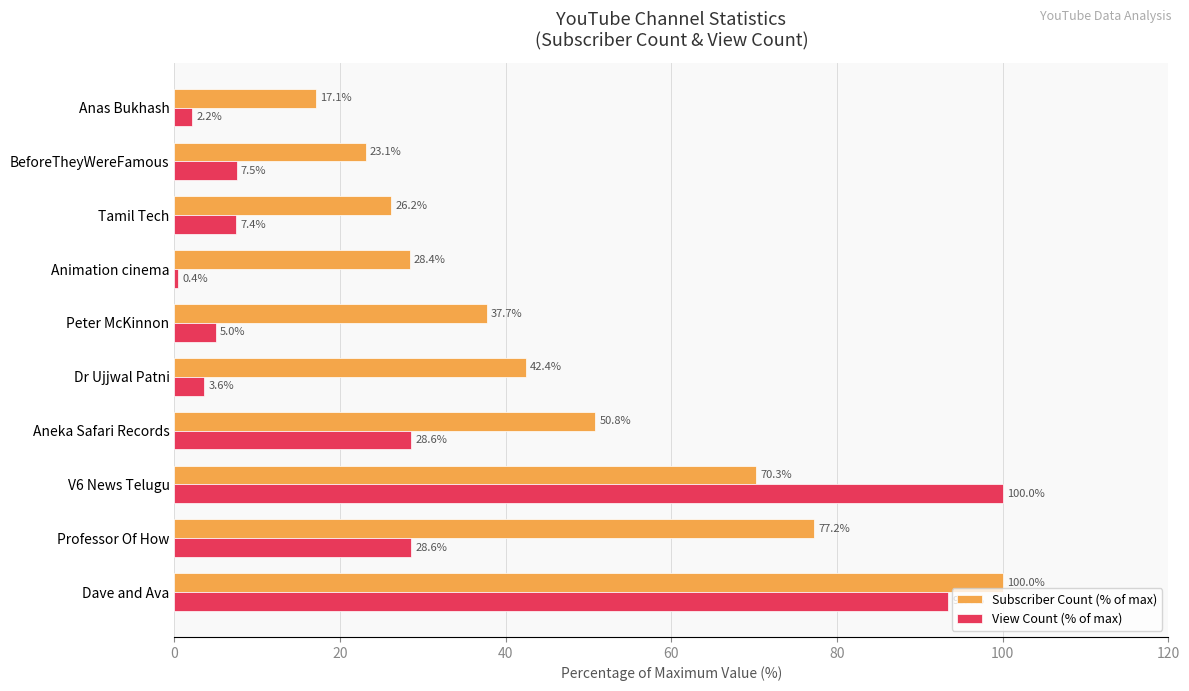

What value does the Subscriber Count (% of max) series have at V6 News Telugu?

70.3